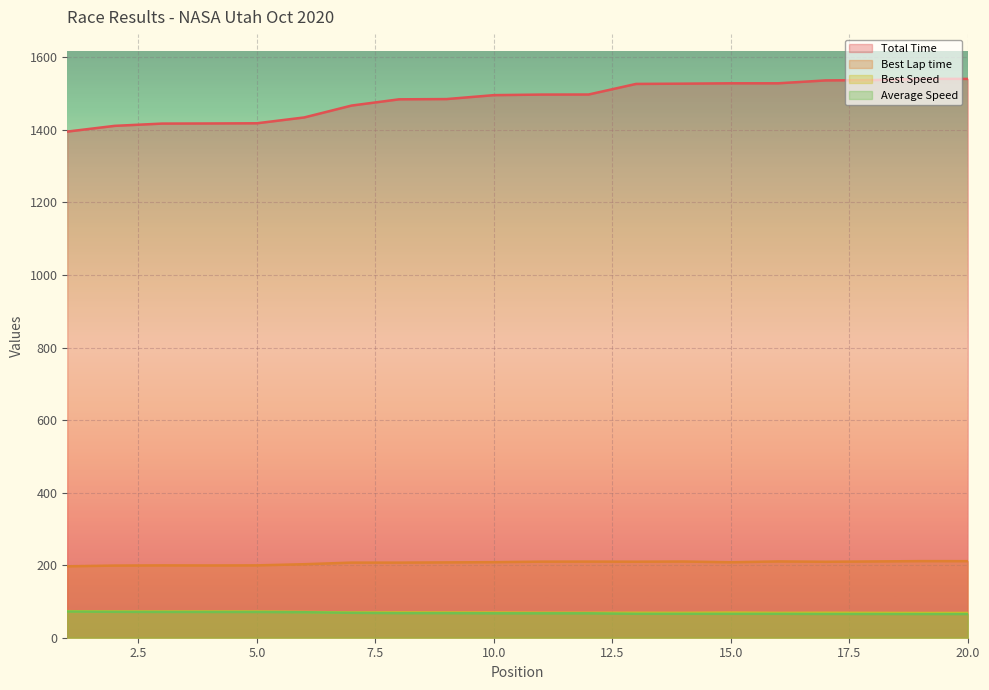

Which category has the lowest value in the Best Lap time series?

1